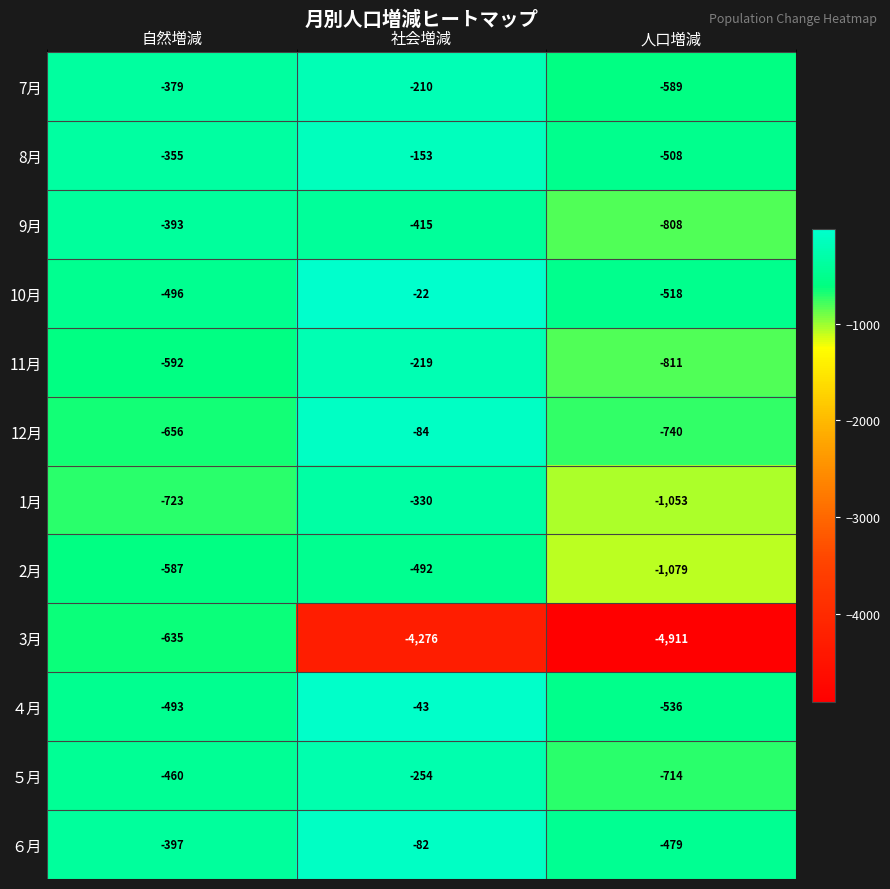

Rank the series by their maximum value, from highest to lowest.

10月, ４月, ６月, 12月, 8月, 7月, 11月, ５月, 1月, 9月, 2月, 3月